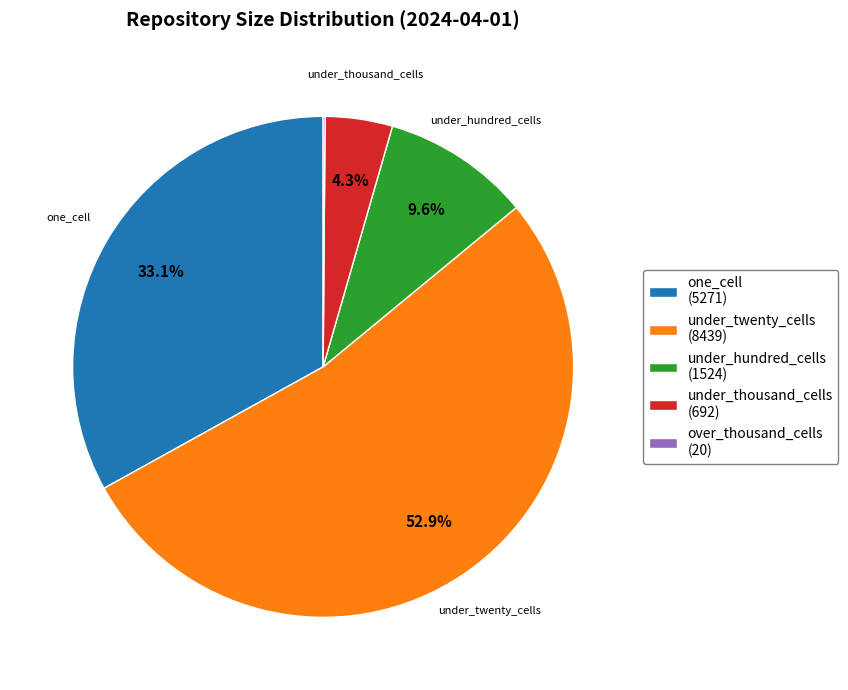

Is the sum of under_twenty_cells (8439) and under_thousand_cells (692) greater than half?

Yes